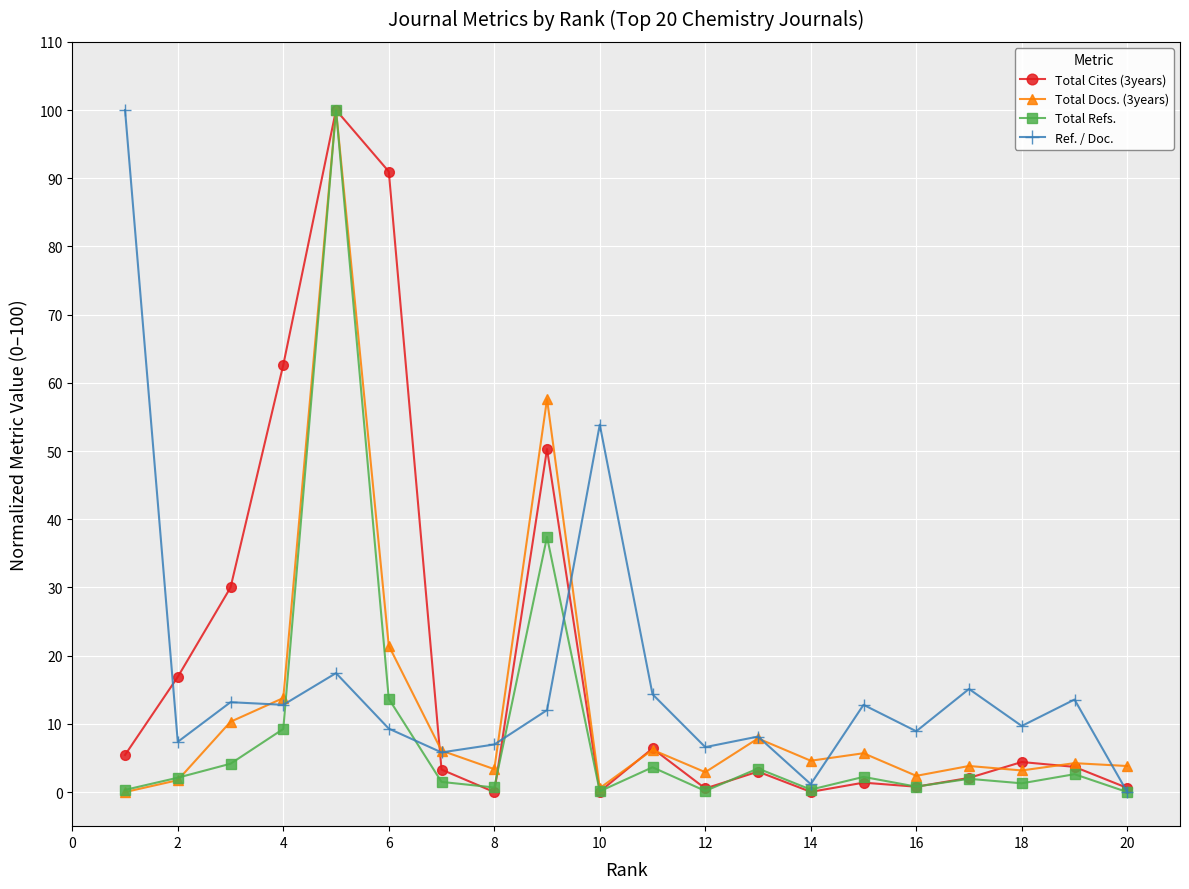

What is the maximum value for Total Refs.?

100.0